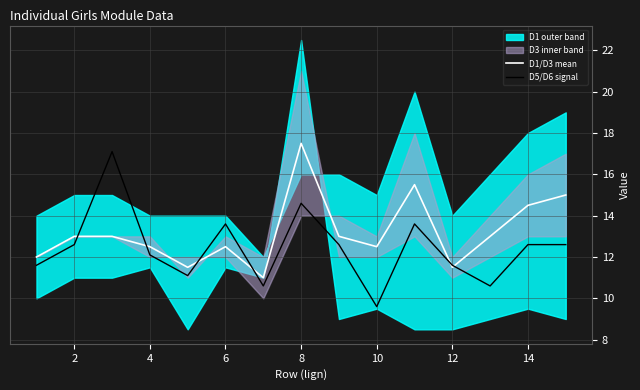

What is the highest value of the D1/D3 mean series?

17.5